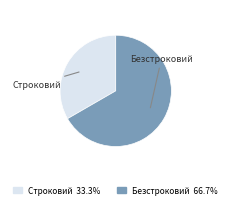

Does Безстроковий account for over 50% of the chart?

Yes